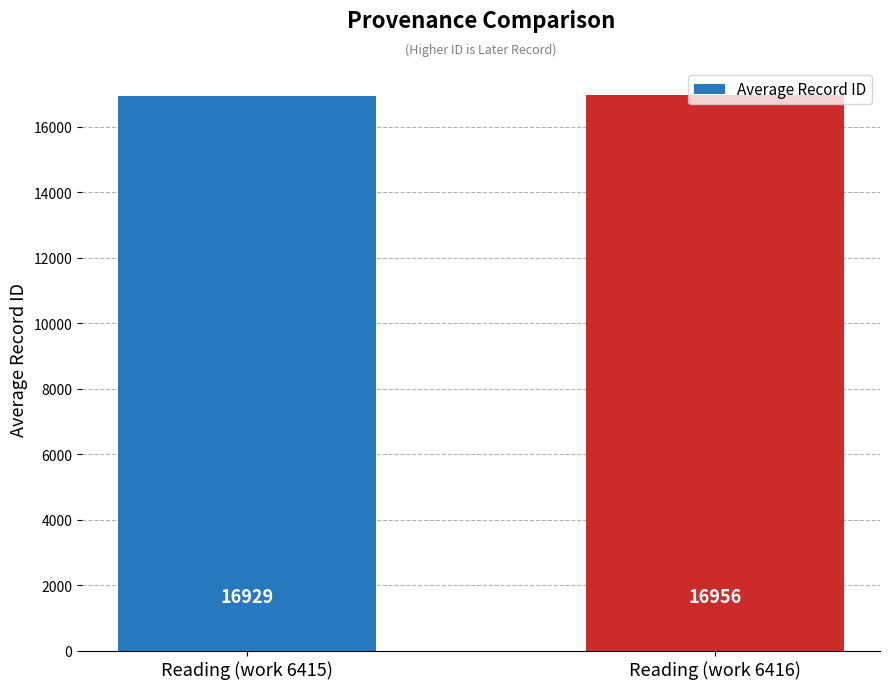

Are the bars horizontal?

No